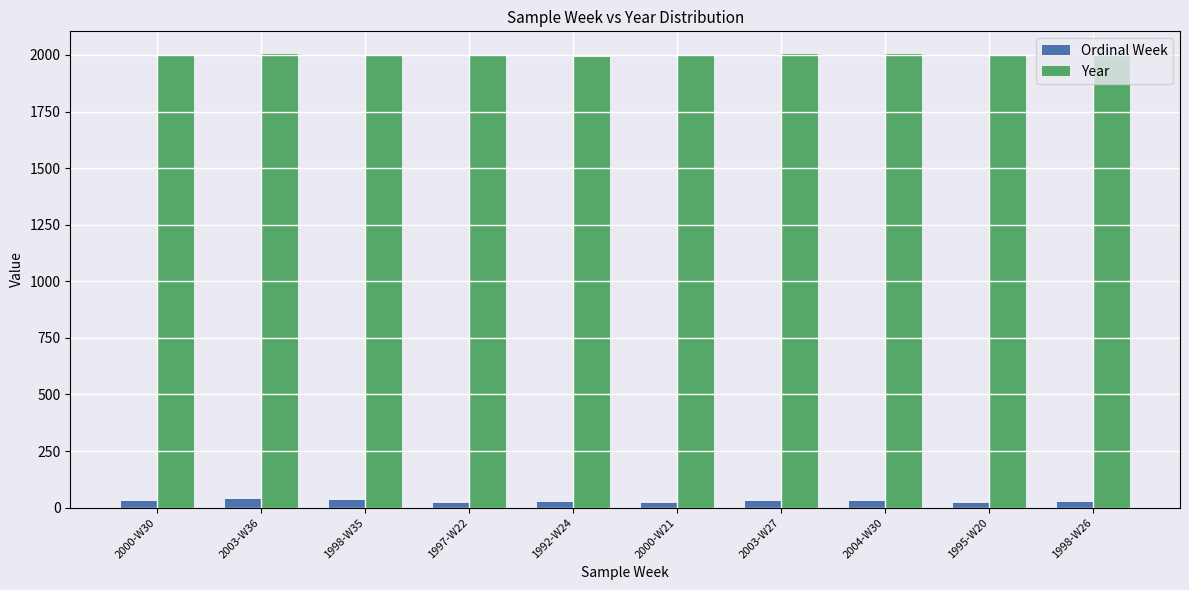

Are the bars horizontal?

No